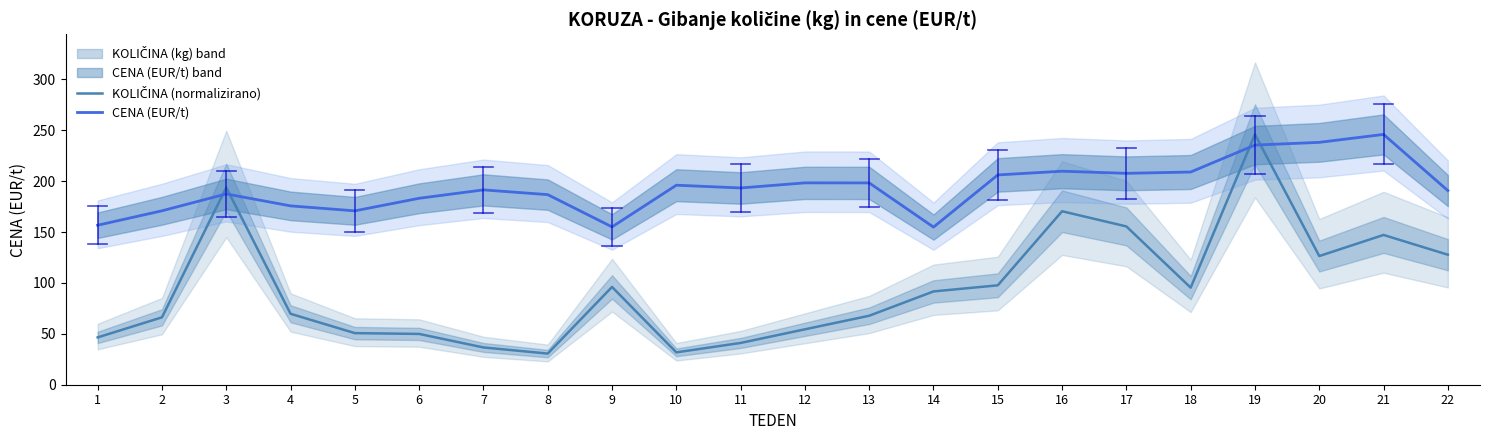

What is the sum of all CENA (EUR/t) values?

4262.1